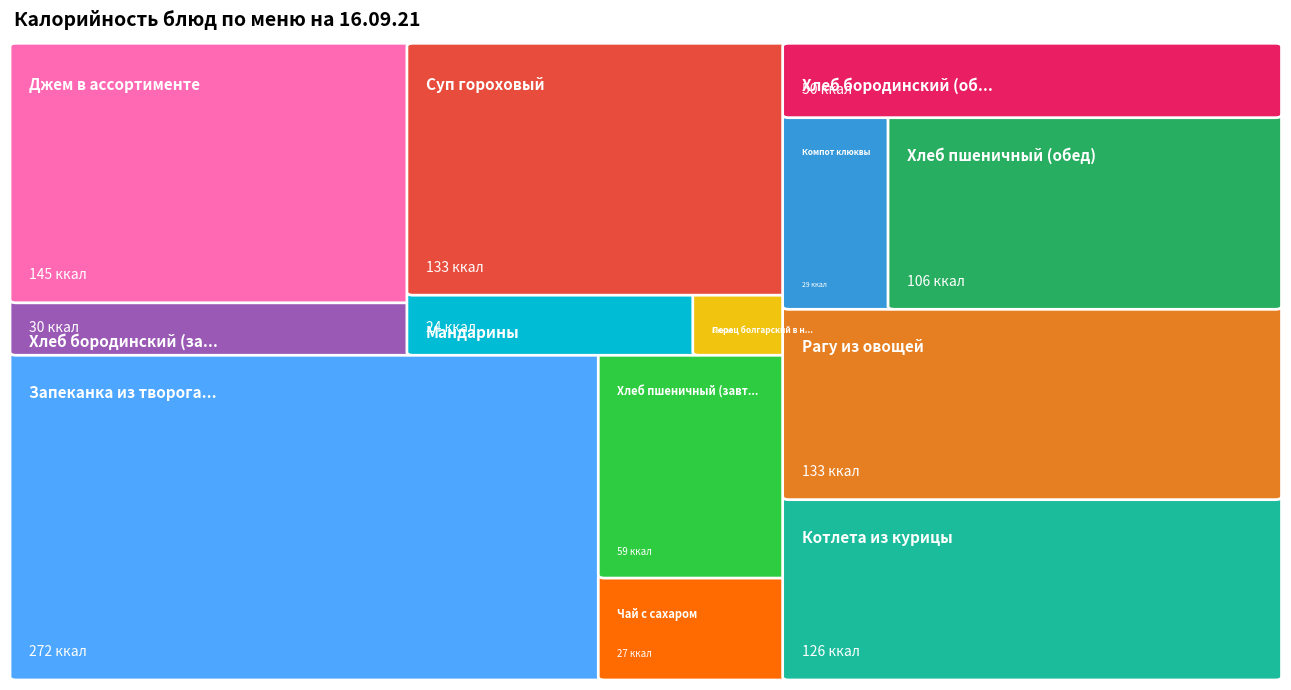

Reading left to right, transcribe all the data shown in this chart.

Запеканка из творога с морковью=272.5	Чай с сахаром=26.8	Хлеб пшеничный (завтрак)=58.6	Хлеб бородинский (завтрак)=29.7	Джем в ассортименте=144.8	Мандарины=24.5	Перец болгарский в нарезке=7.7	Суп гороховый=133.0	Котлета из курицы=126.4	Рагу из овощей=133.4	Компот клюквы=28.8	Хлеб пшеничный (обед)=105.5	Хлеб бородинский (обед)=49.5